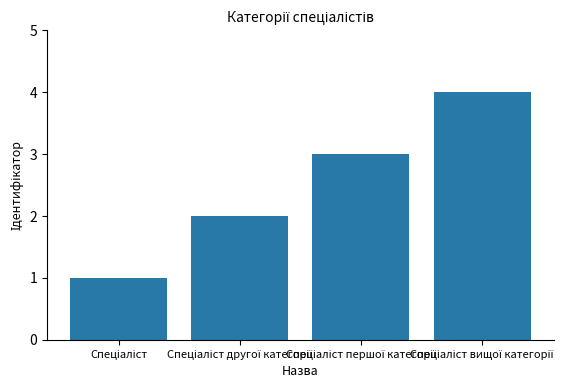

What is the sum of all values?

10